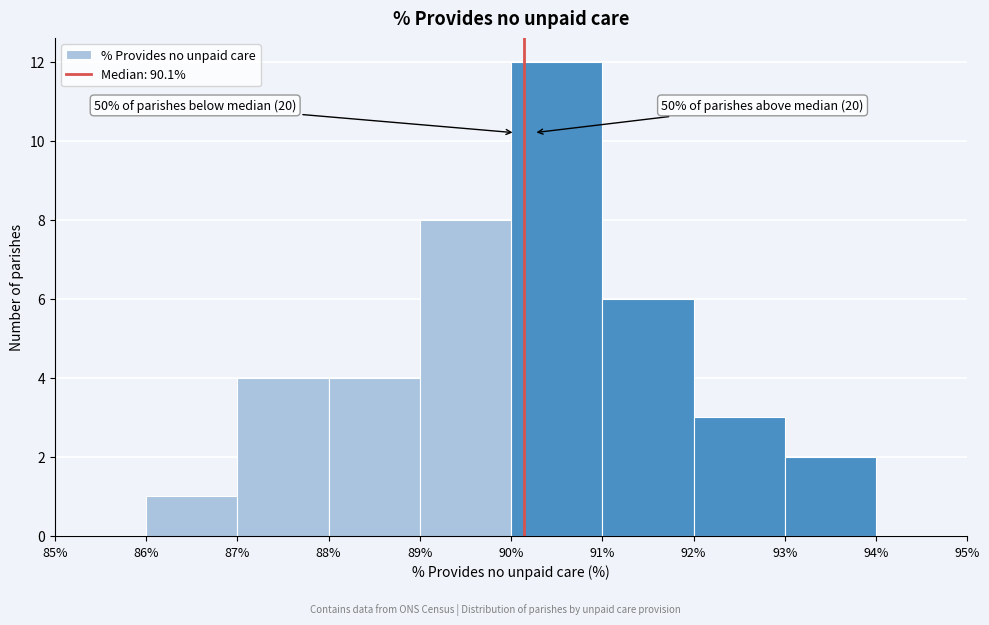

Over which range of the x-axis is the bar tallest?

90% to 91%